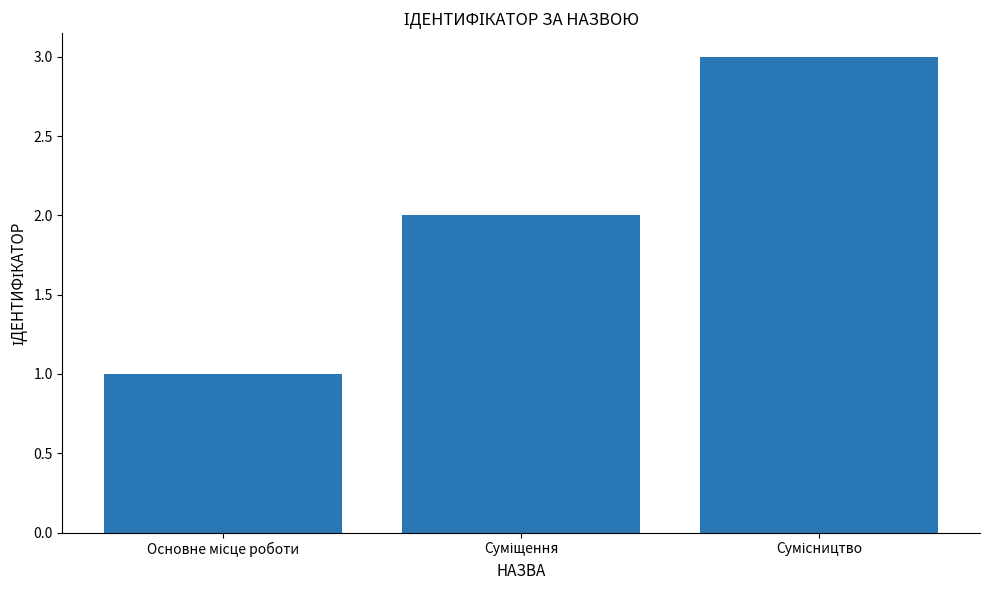

How many data points are less than 2?

1